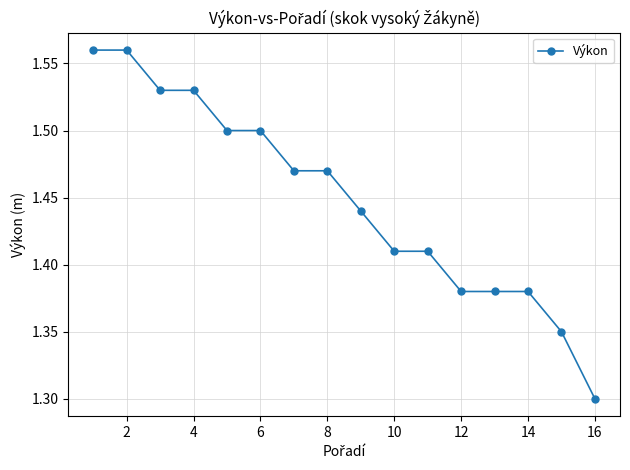

What is the smallest value displayed?

1.3